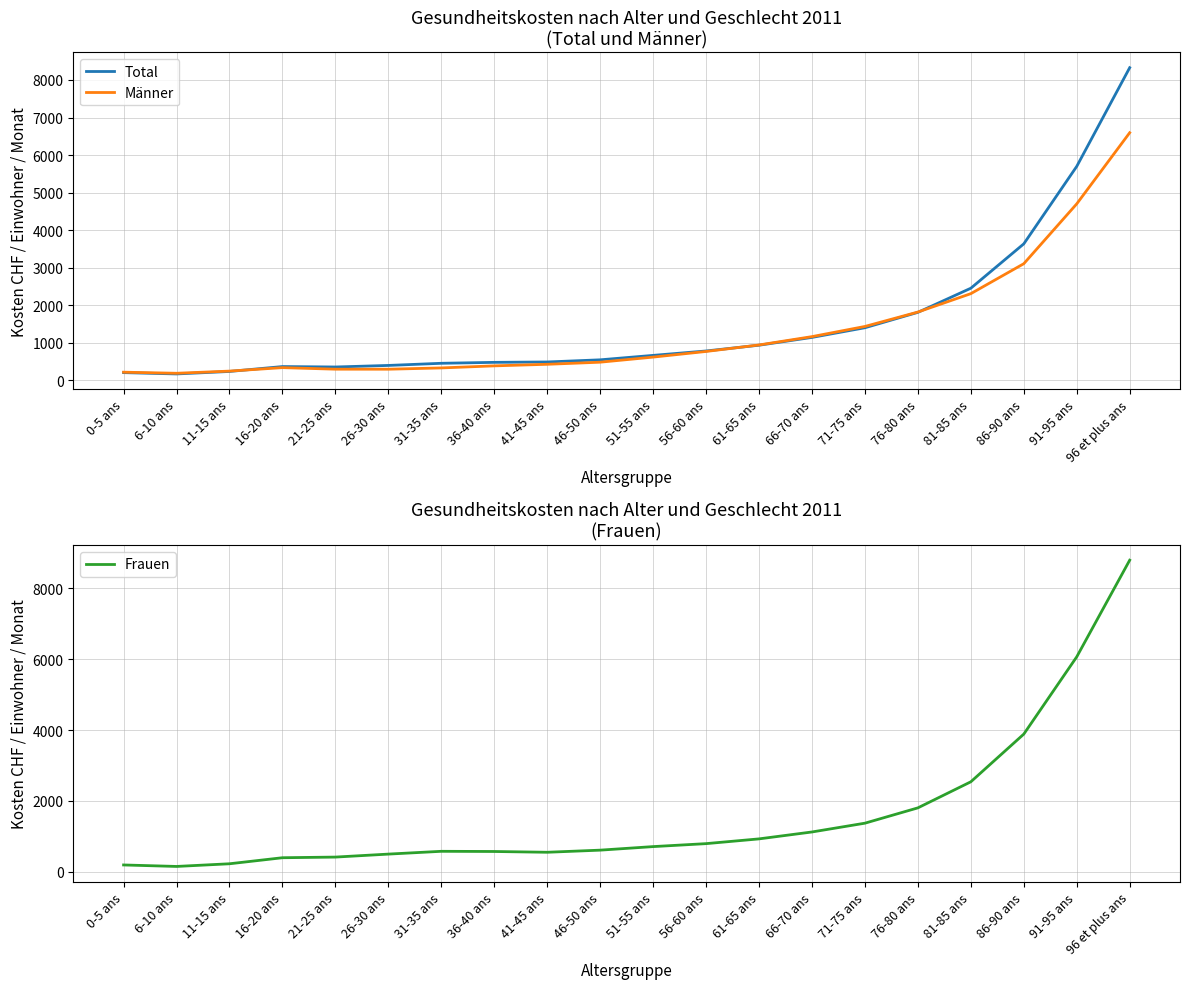

What is the spread (max minus min) of values at 16-20 ans?

58.8